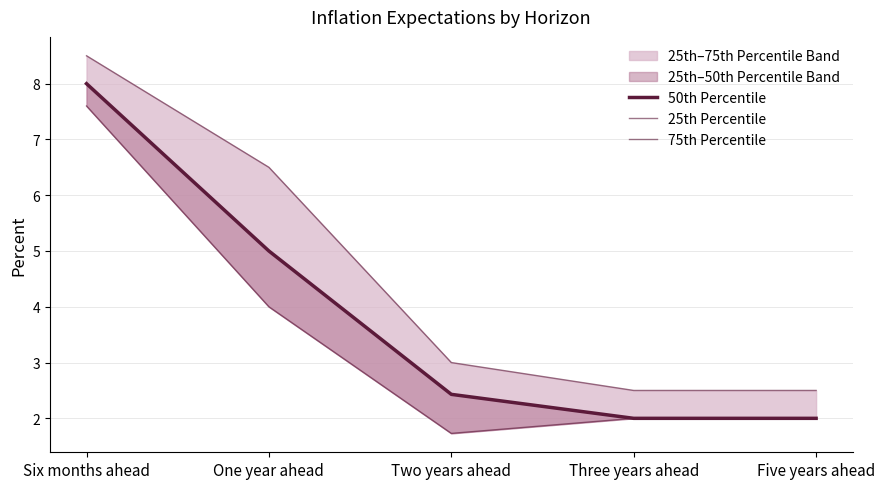

At Two years ahead, list the series in order from smallest to largest.

25th Percentile, 50th Percentile, 75th Percentile